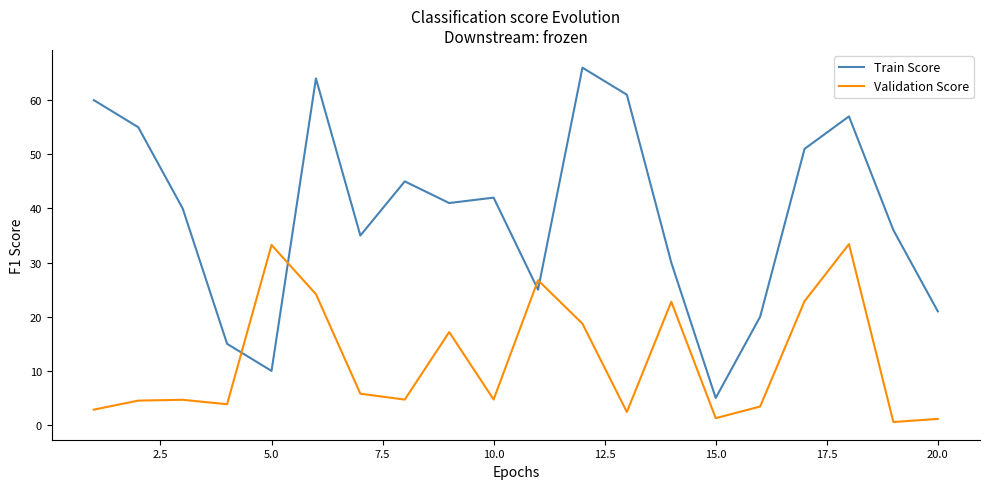

List the series in order of their peak value, highest first.

Train Score, Validation Score